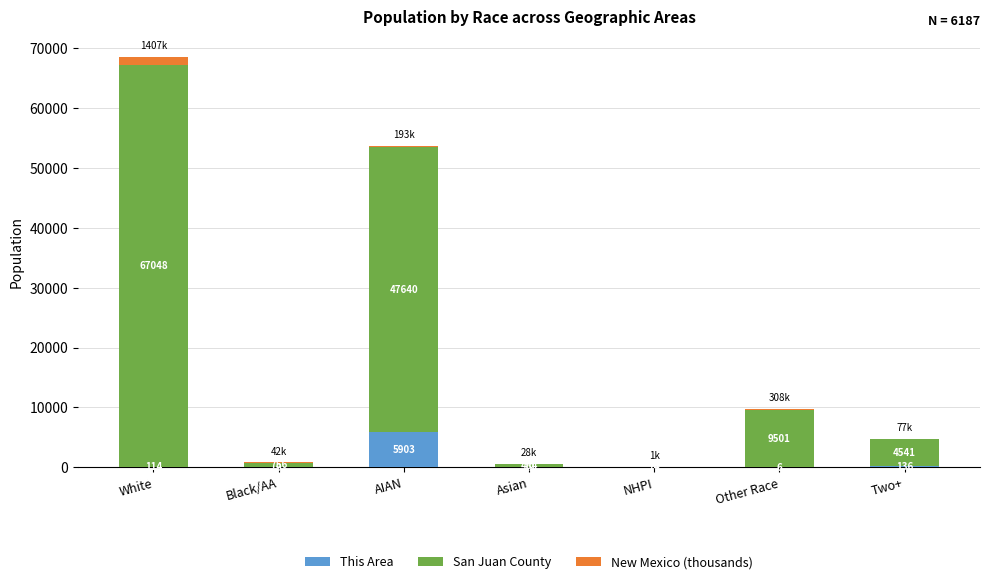

The This Area series shows 114.0 at White. True or false?

True